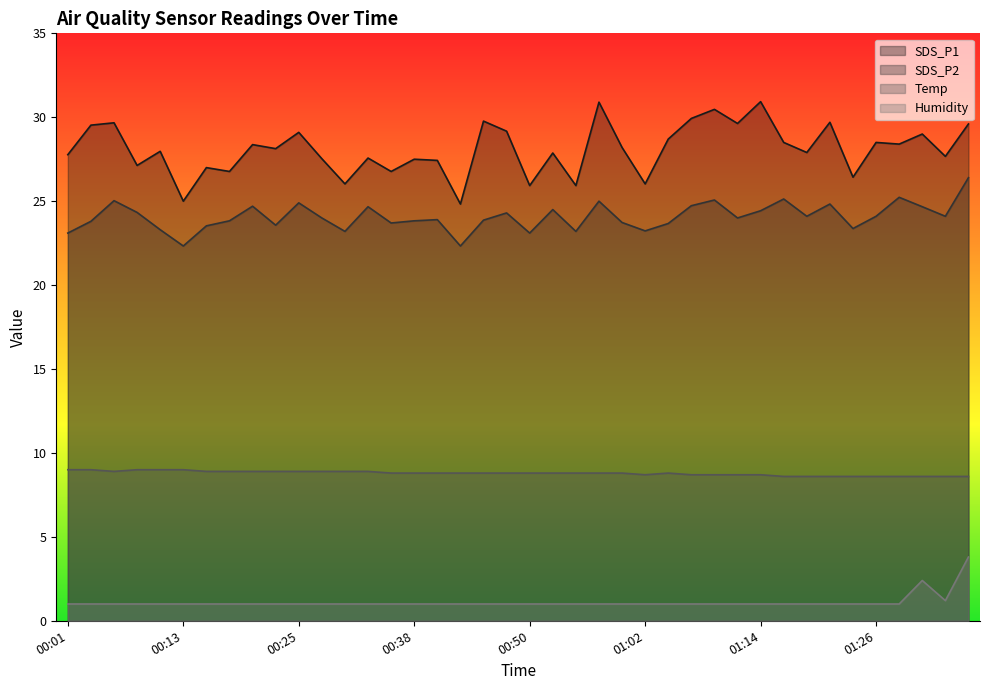

Reading left to right, extract all data points from this chart.

SDS_P1: 27.8	29.5	29.7	27.1	28.0	25.0	27.0	26.8	28.4	28.1	29.1	27.5	26.0	27.6	26.8	27.5	27.4	24.8	29.8	29.2	25.9	27.9	25.9	30.9	28.2	26.0	28.7	29.9	30.5	29.6	30.9	28.5	27.9	29.7	26.4	28.5	28.4	29.0	27.7	29.6
SDS_P2: 23.1	23.8	25.0	24.3	23.3	22.3	23.5	23.8	24.7	23.6	24.9	24.0	23.2	24.7	23.7	23.8	23.9	22.3	23.9	24.3	23.1	24.5	23.2	25.0	23.7	23.2	23.7	24.7	25.1	24.0	24.4	25.1	24.1	24.8	23.4	24.1	25.2	24.7	24.1	26.4
Temp: 9.0	9.0	8.9	9.0	9.0	9.0	8.9	8.9	8.9	8.9	8.9	8.9	8.9	8.9	8.8	8.8	8.8	8.8	8.8	8.8	8.8	8.8	8.8	8.8	8.8	8.7	8.8	8.7	8.7	8.7	8.7	8.6	8.6	8.6	8.6	8.6	8.6	8.6	8.6	8.6
Humidity: 1.0	1.0	1.0	1.0	1.0	1.0	1.0	1.0	1.0	1.0	1.0	1.0	1.0	1.0	1.0	1.0	1.0	1.0	1.0	1.0	1.0	1.0	1.0	1.0	1.0	1.0	1.0	1.0	1.0	1.0	1.0	1.0	1.0	1.0	1.0	1.0	1.0	2.4	1.2	3.8